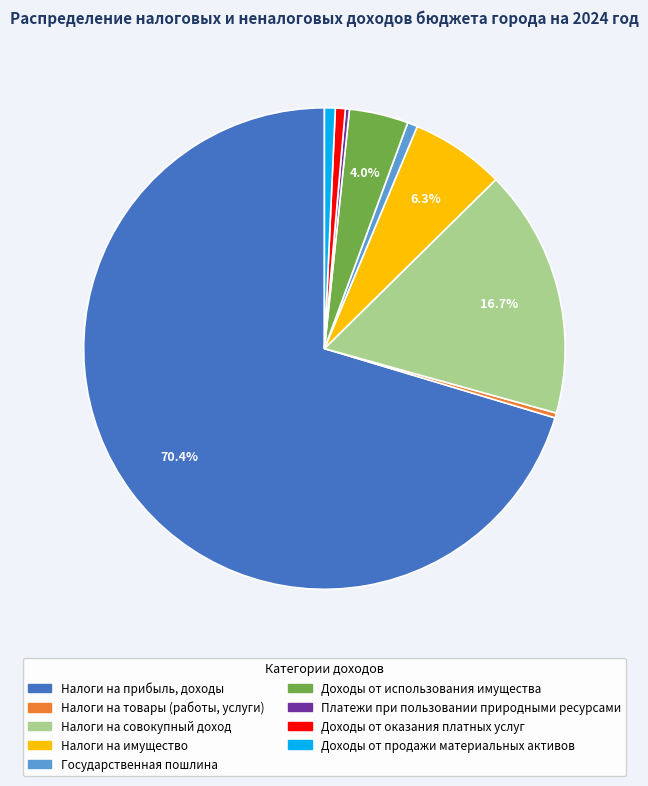

Is it true that Доходы от продажи материальных активов is 1% of the pie?

True